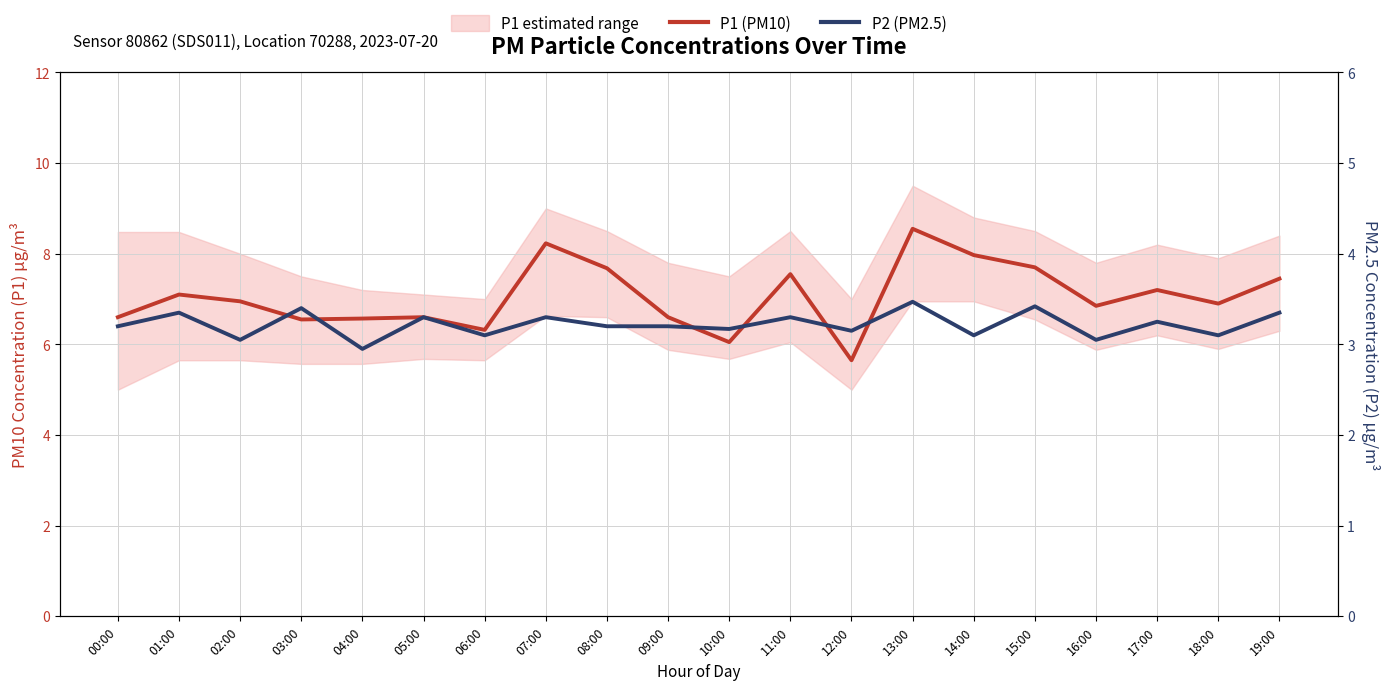

Reading left to right, list all the values displayed in this chart.

P1 (PM10): 6.6	7.1	7.0	6.5	6.6	6.6	6.3	8.2	7.7	6.6	6.0	7.5	5.7	8.6	8.0	7.7	6.8	7.2	6.9	7.5
P2 (PM2.5): 3.2	3.4	3.0	3.4	3.0	3.3	3.1	3.3	3.2	3.2	3.2	3.3	3.1	3.5	3.1	3.4	3.0	3.2	3.1	3.4